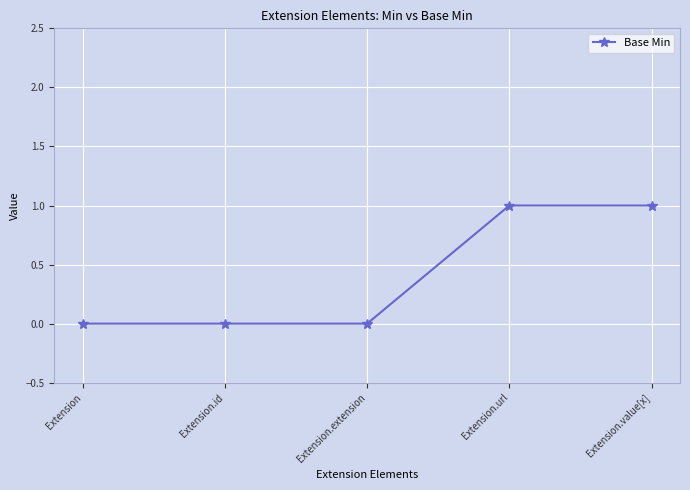

What is the label of the 4th point from the right?

Extension.id